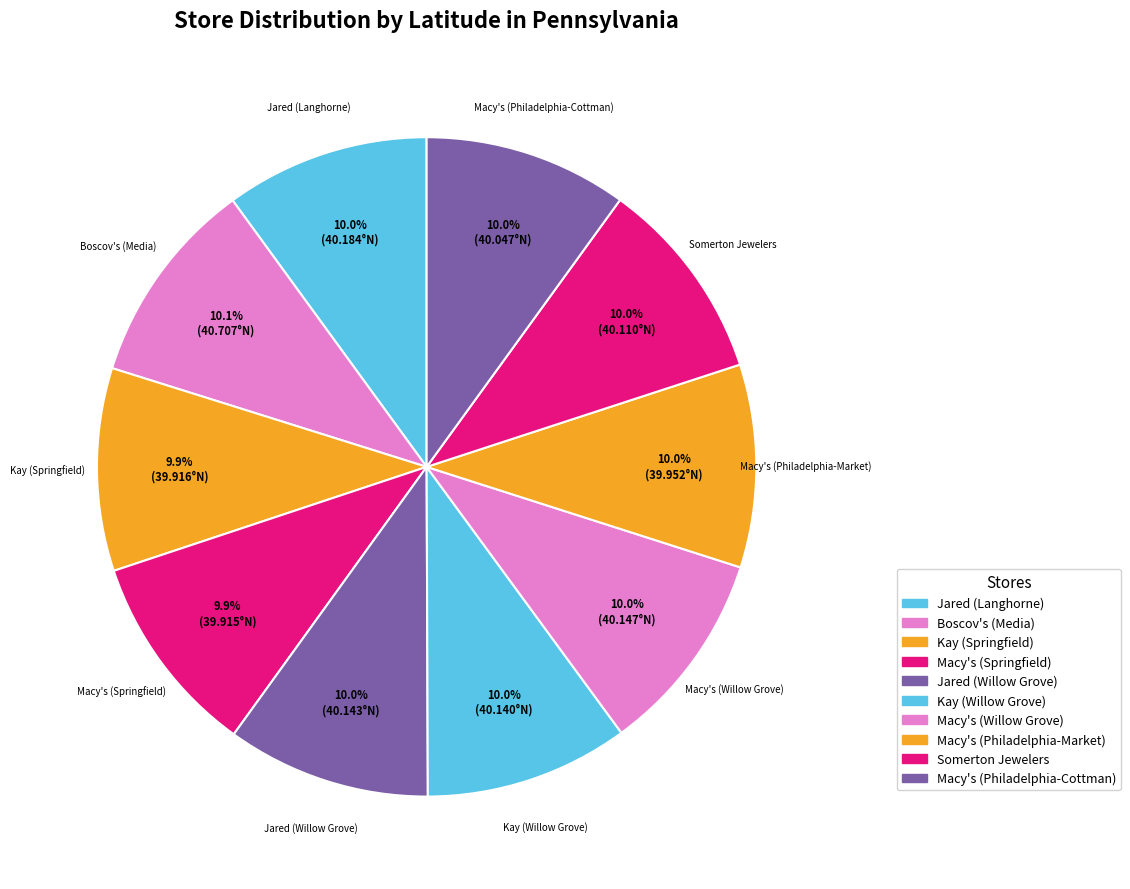

Count the number of slices in the pie.

10